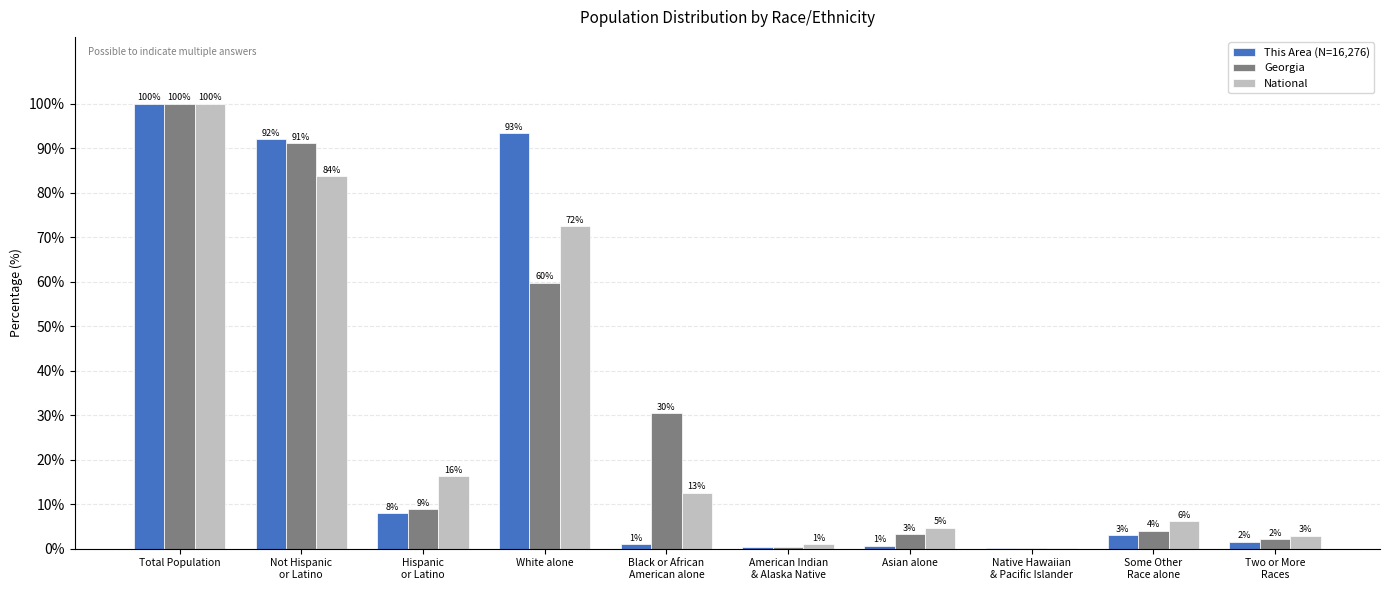

At which label does National first exceed 12?

Total Population